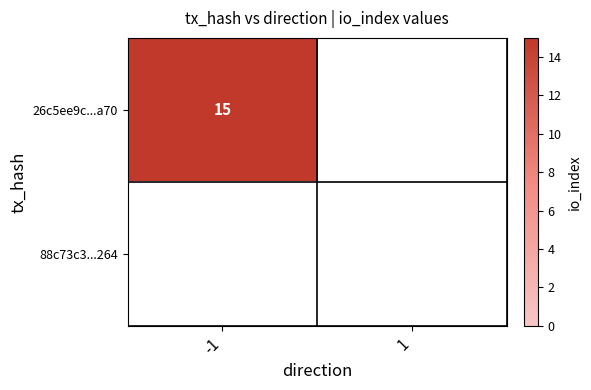

Which series has the largest range (max minus min)?

26c5ee9c66906bf49fc5ffca377538425b47a70